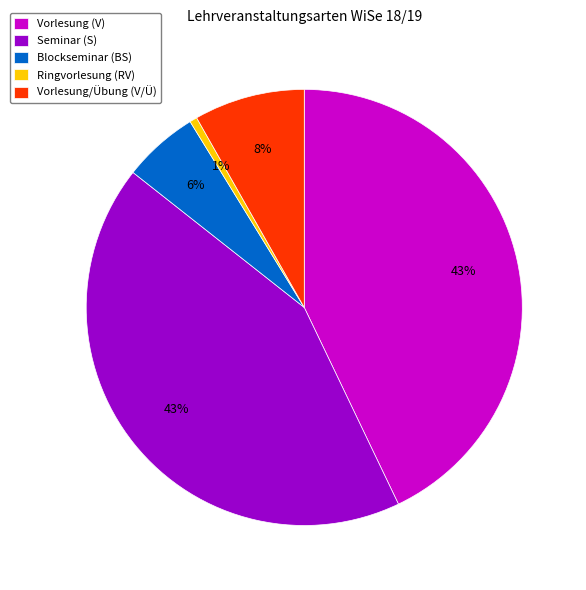

How many segments does this pie chart have?

5